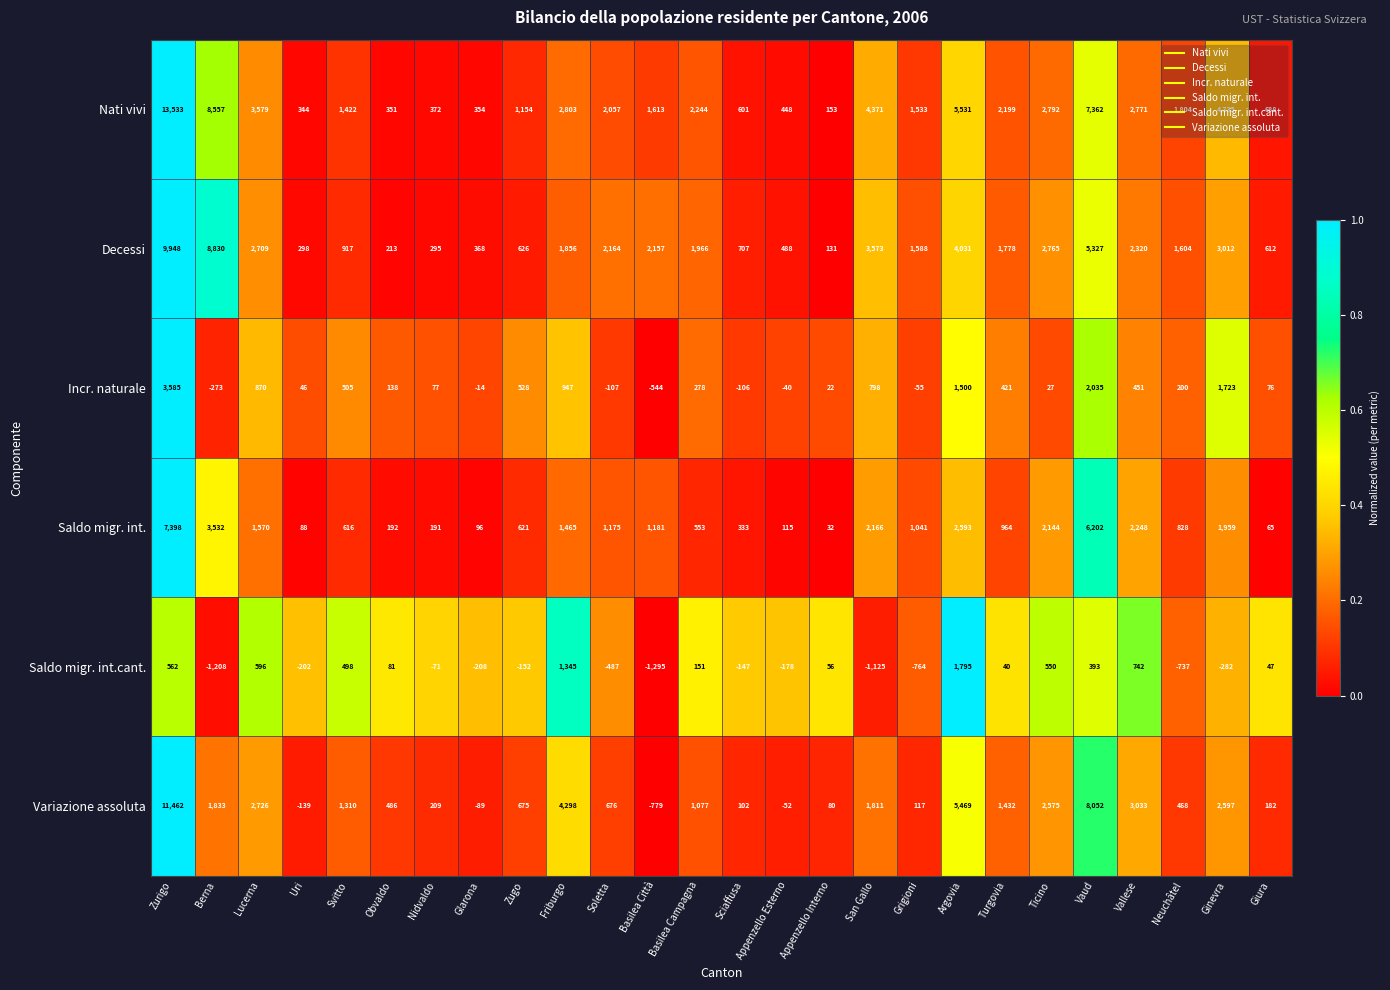

Which series has the largest range (max minus min)?

Nati vivi